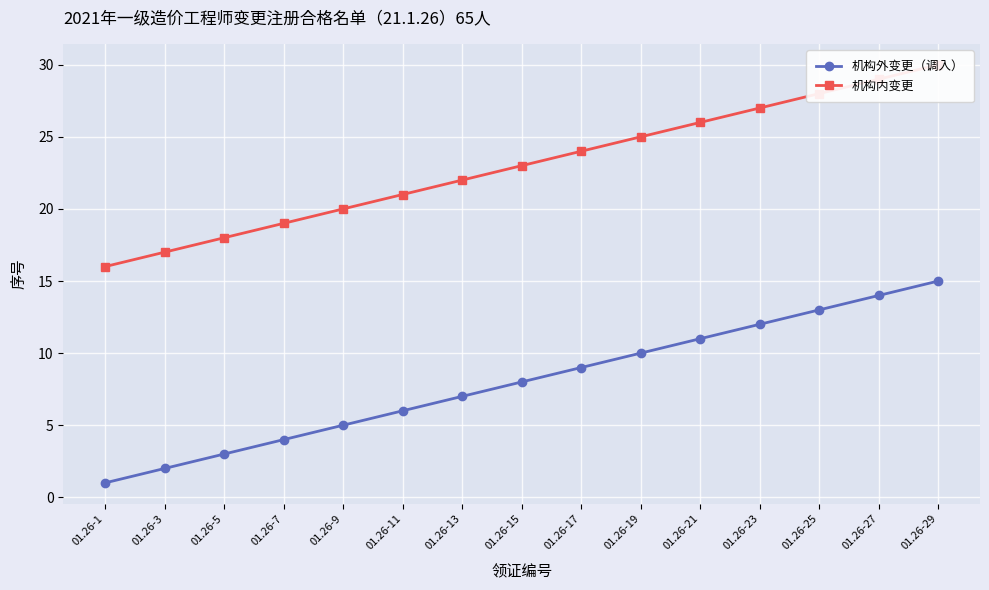

At how many categories does at least one series exceed 23?

7